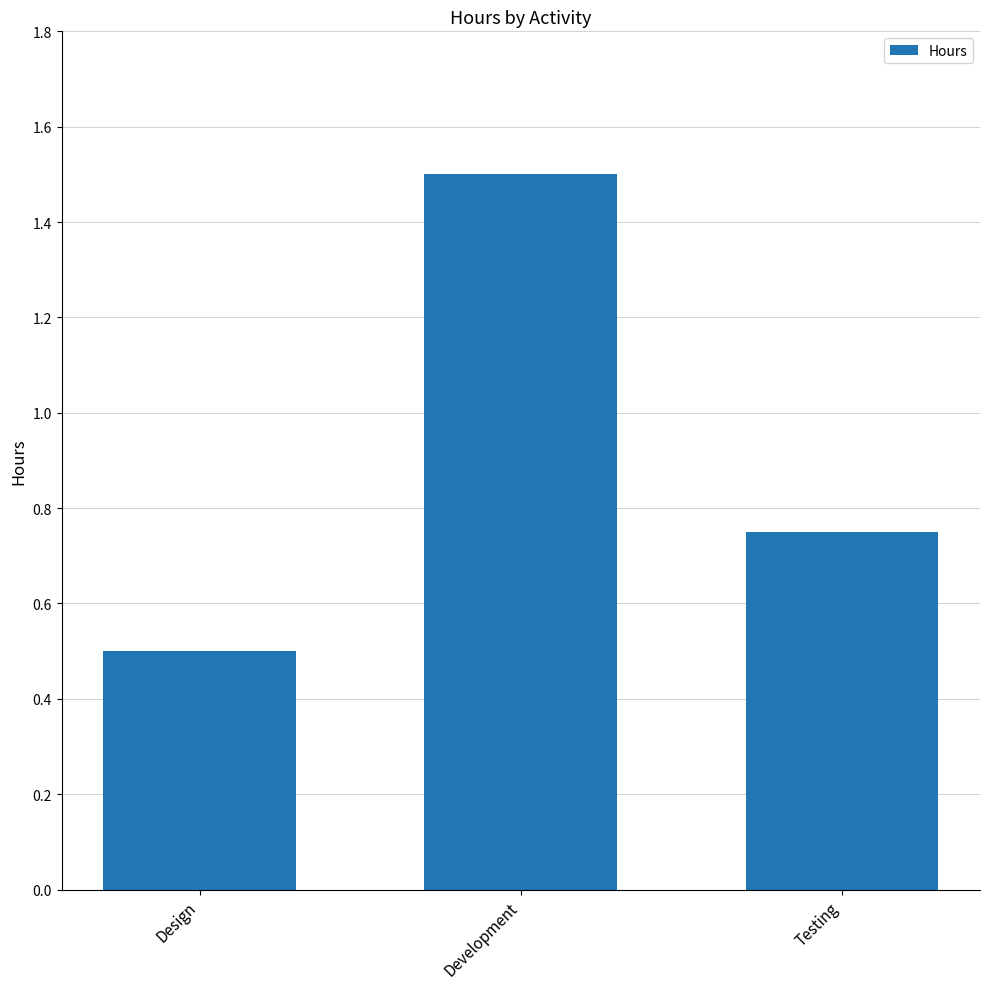

Are the bars horizontal?

No